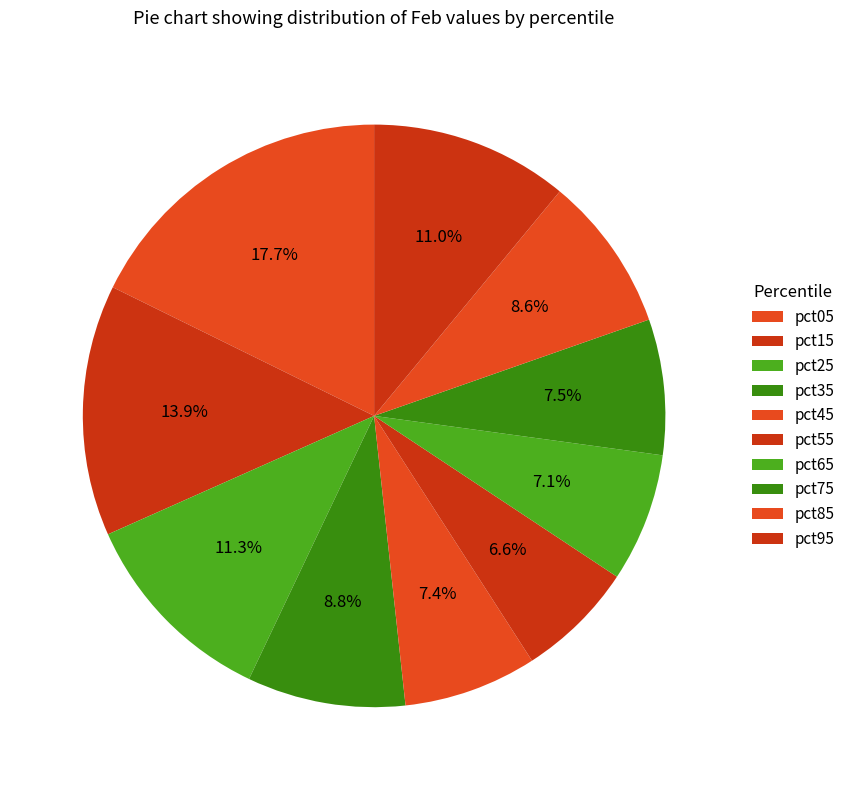

What is the change in value from pct05 to pct75?

-0.8